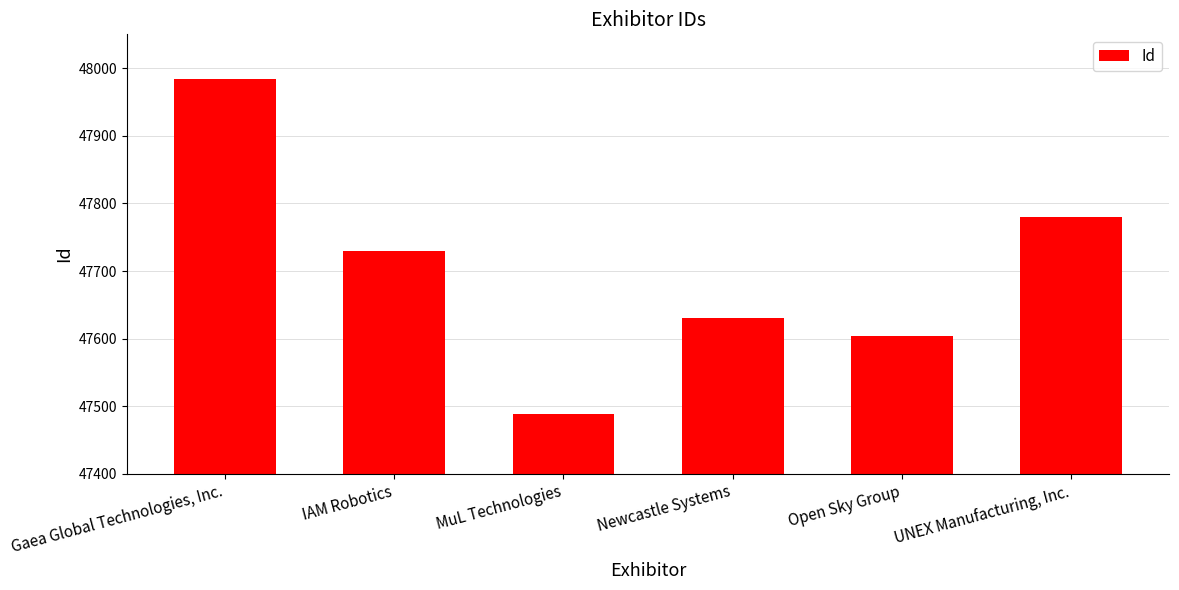

Between UNEX Manufacturing, Inc. and Newcastle Systems, which is larger?

UNEX Manufacturing, Inc.